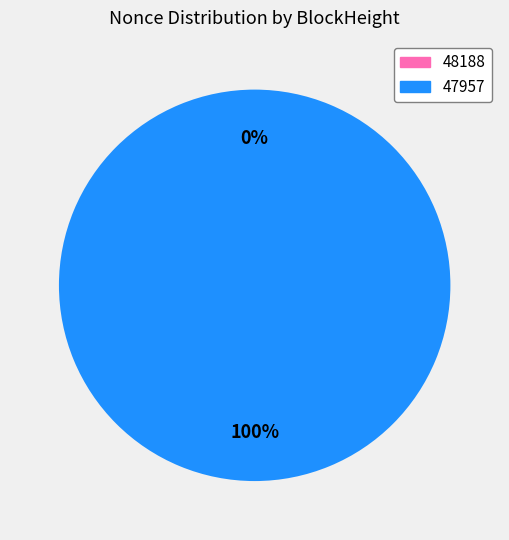

What is the change in value from 48188 to 47957?

+7